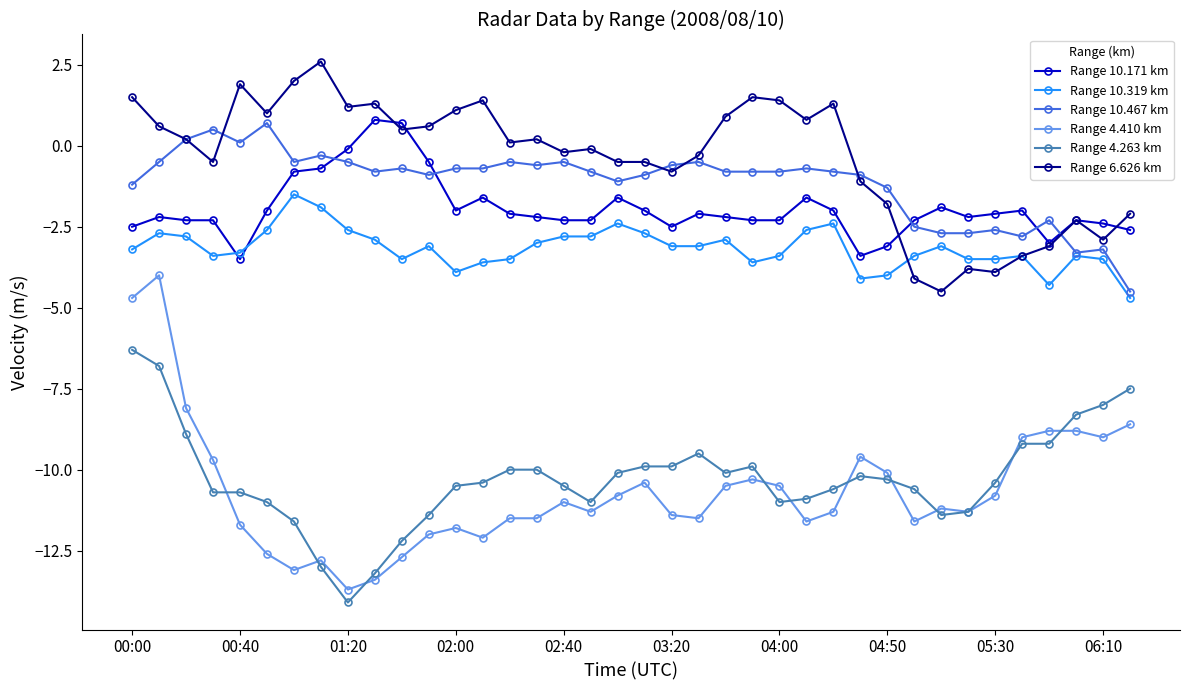

What is the sum of all Range 10.319 km values?

-120.2